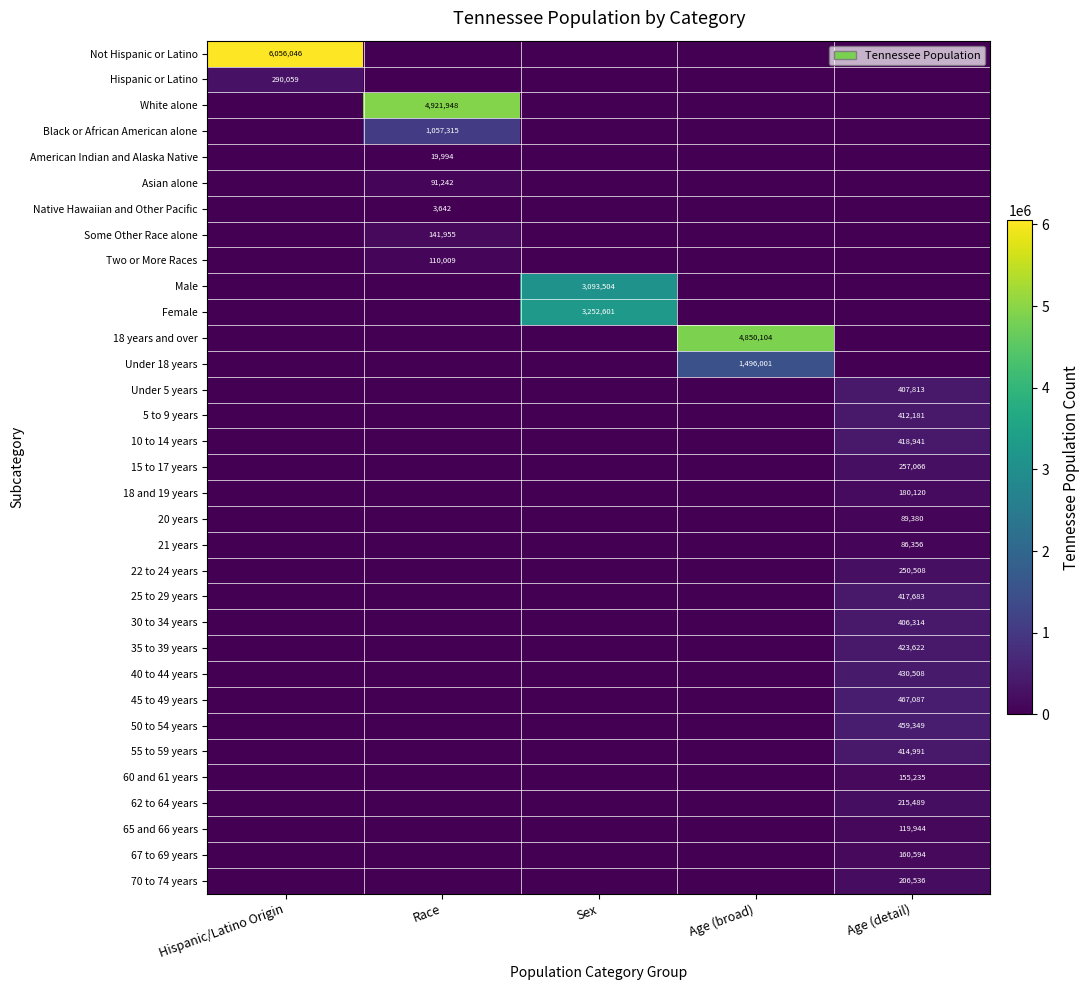

The value of Some Other Race alone at Race is 48658. True or false?

False